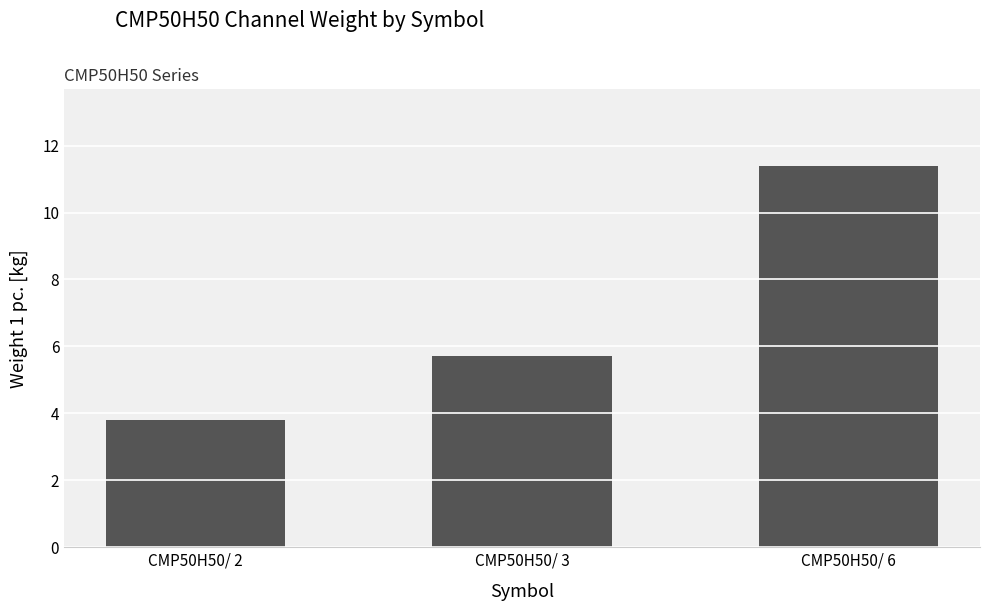

Rank the categories by value from lowest to highest.

CMP50H50/ 2, CMP50H50/ 3, CMP50H50/ 6